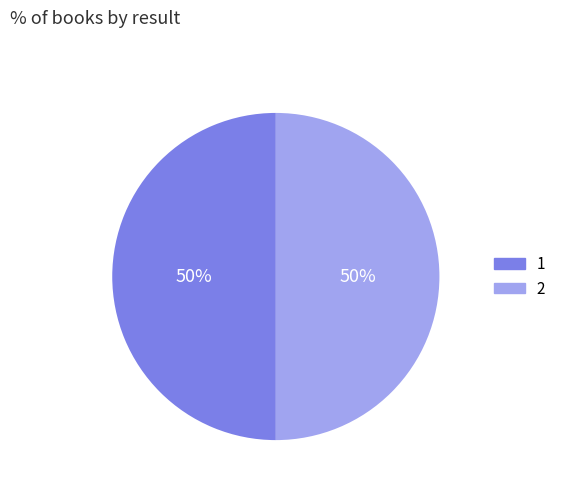

To the nearest percent, what is the combined percentage of 2 and 1?

100%